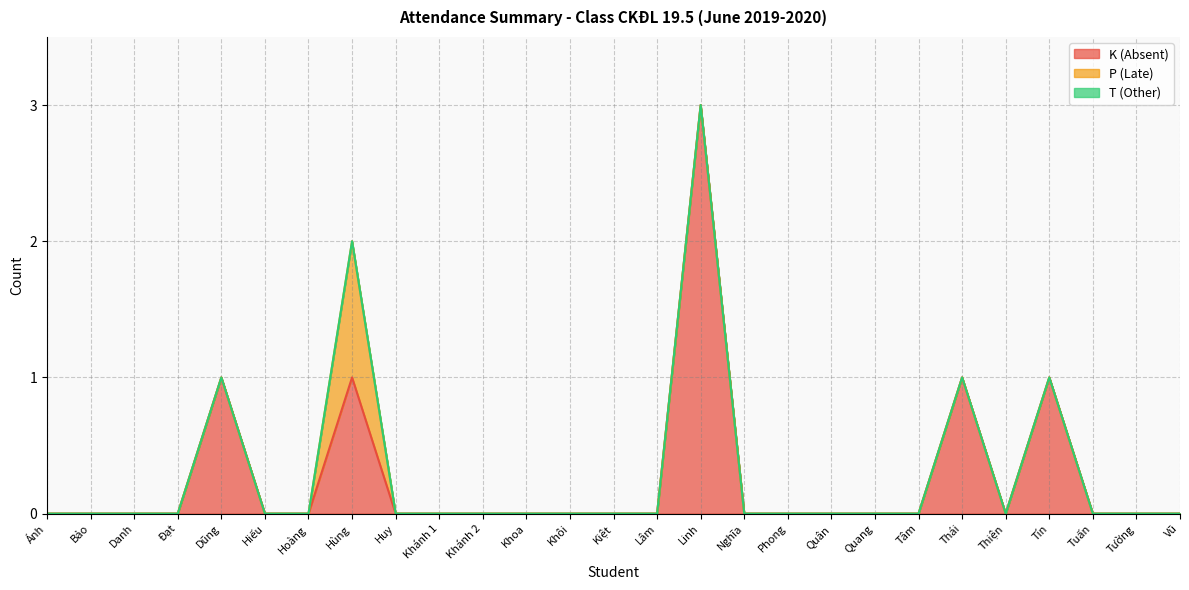

At how many categories does at least one series exceed 2?

1